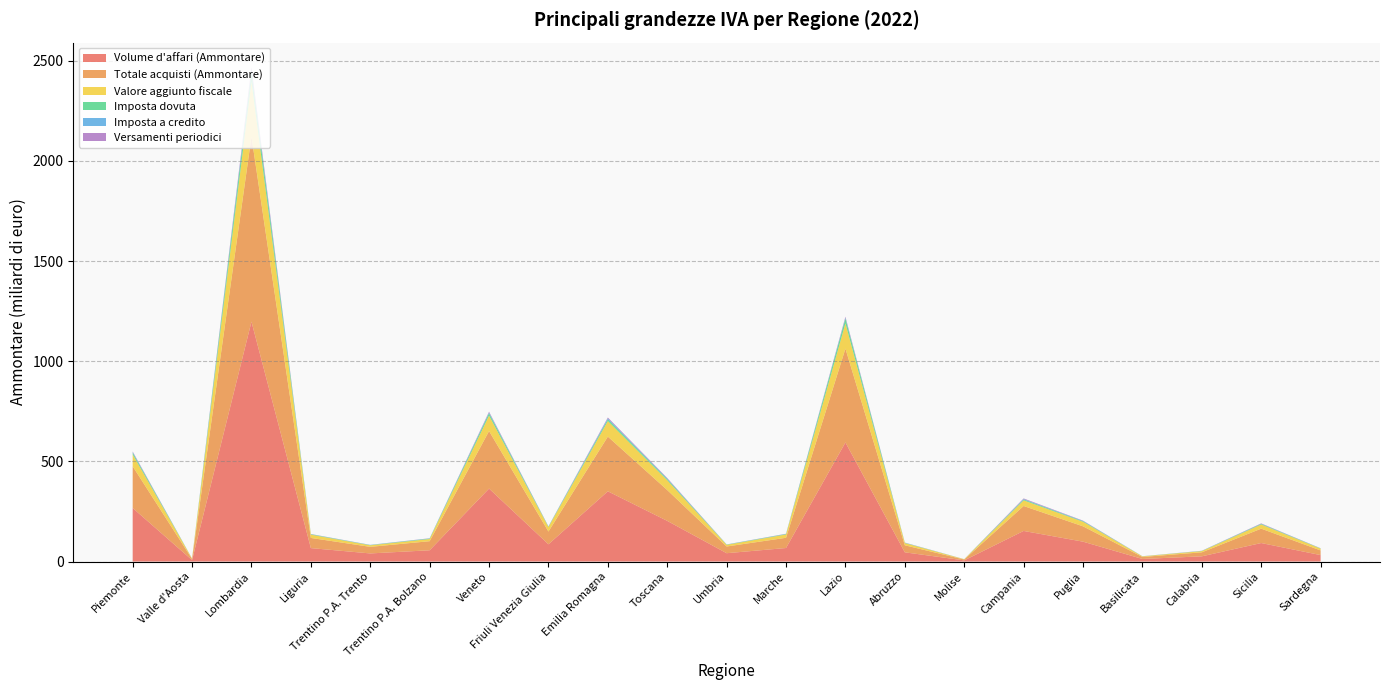

Reading right to left, what are all the values shown in this chart?

Volume d'affari (Ammontare): 32219407	92438920	26011953	12896430	99259429	152775416	5776222	46048497	594623936	67571514	41648493	203009344	350733232	86079801	364289494	56267017	40500123	67126058	1197577466	7294349	267374813
Totale acquisti (Ammontare): 23349968	71780719	20064508	9990127	76565359	124573975	4290168	35111909	468474853	51052562	33467783	153969153	273044853	63775795	287141694	45378582	32865381	50736521	924586713	5304414	208200929
Valore aggiunto fiscale: 8869440	20658201	5947445	2906303	22694070	28201441	1486054	10936588	126149083	16518952	8180710	49040191	77688380	22304005	77147801	10888435	7634742	16389536	272990754	1989935	59173884
Imposta dovuta: 1067158	2706343	785662	349625	2724138	4367403	183462	1342149	24014028	1996971	1286441	5660198	8663447	2048640	11675375	2194830	1269195	1949541	46445546	368168	8781885
Imposta a credito: 375201	1050038	359601	218668	1249759	2061484	101941	550125	3956030	744015	400974	2378769	4450903	708935	3783182	767681	564187	649622	11320876	58648	2711668
Versamenti periodici: 592821	1919915	700155	290780	1800992	3125260	151543	759972	5203010	1001272	524301	2979905	4545223	758604	4144353	859115	557985	732465	14472636	83497	3273790